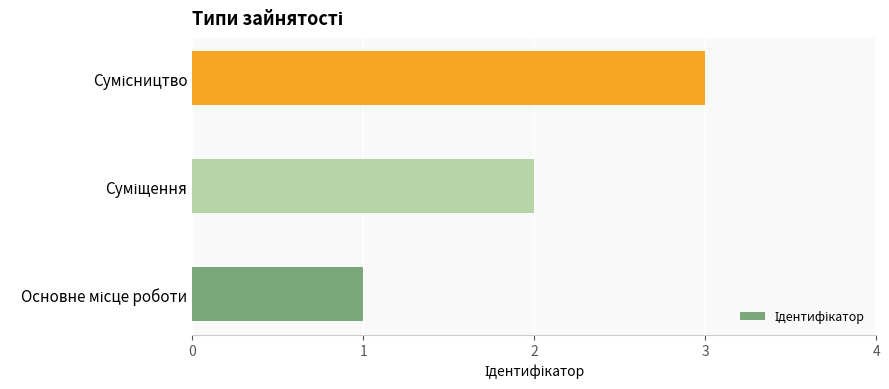

What is the sum of all values?

6